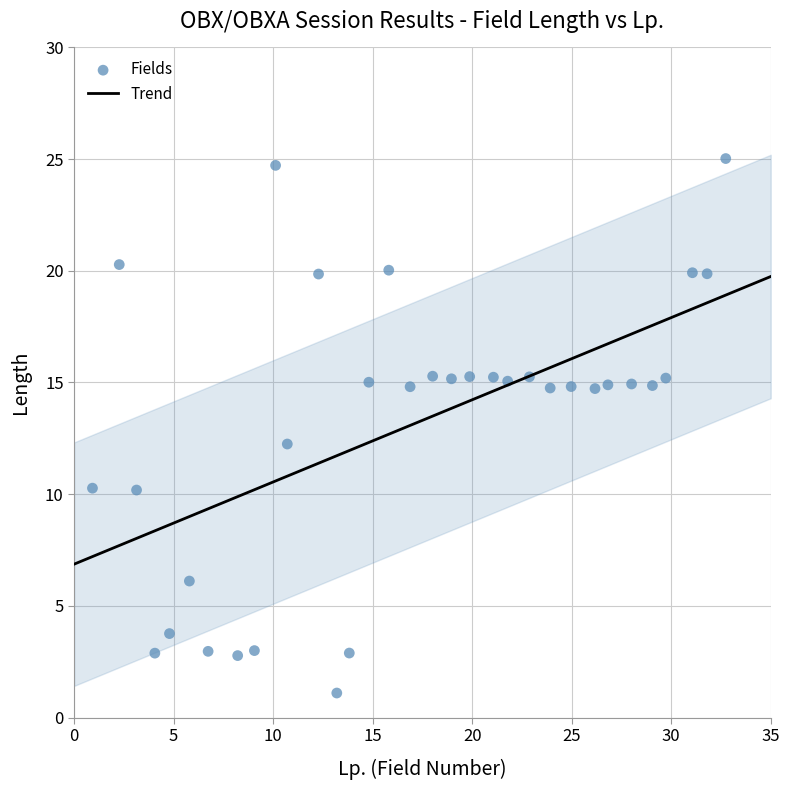

What Y value in the scatter plot is closest to 13?

12.2